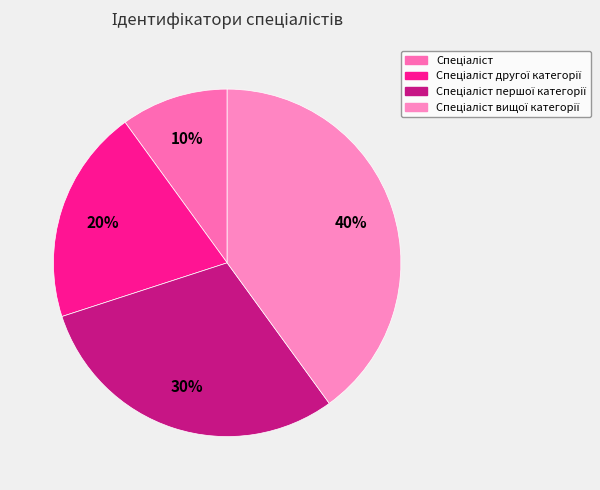

Rank the categories by value from lowest to highest.

Спеціаліст, Спеціаліст другої категорії, Спеціаліст першої категорії, Спеціаліст вищої категорії